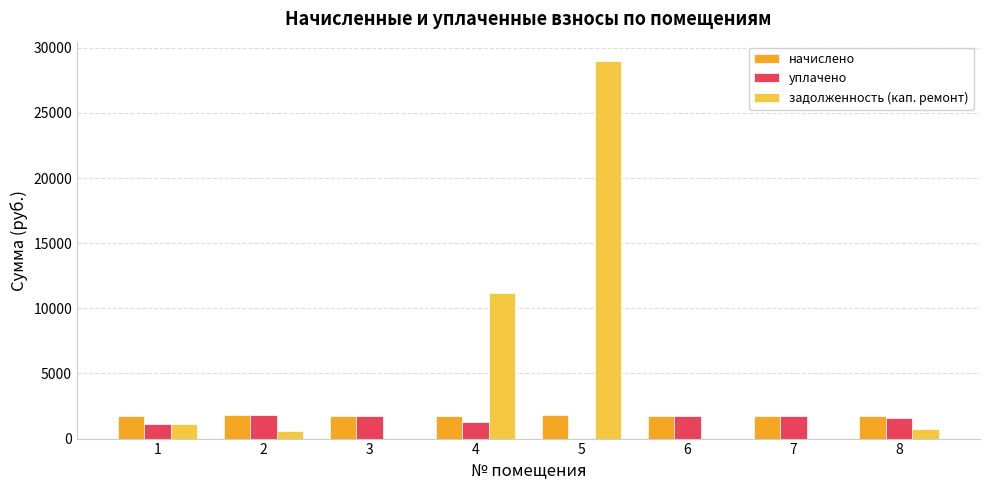

What is the sum of the начислено values at 8 and 3?

3449.7